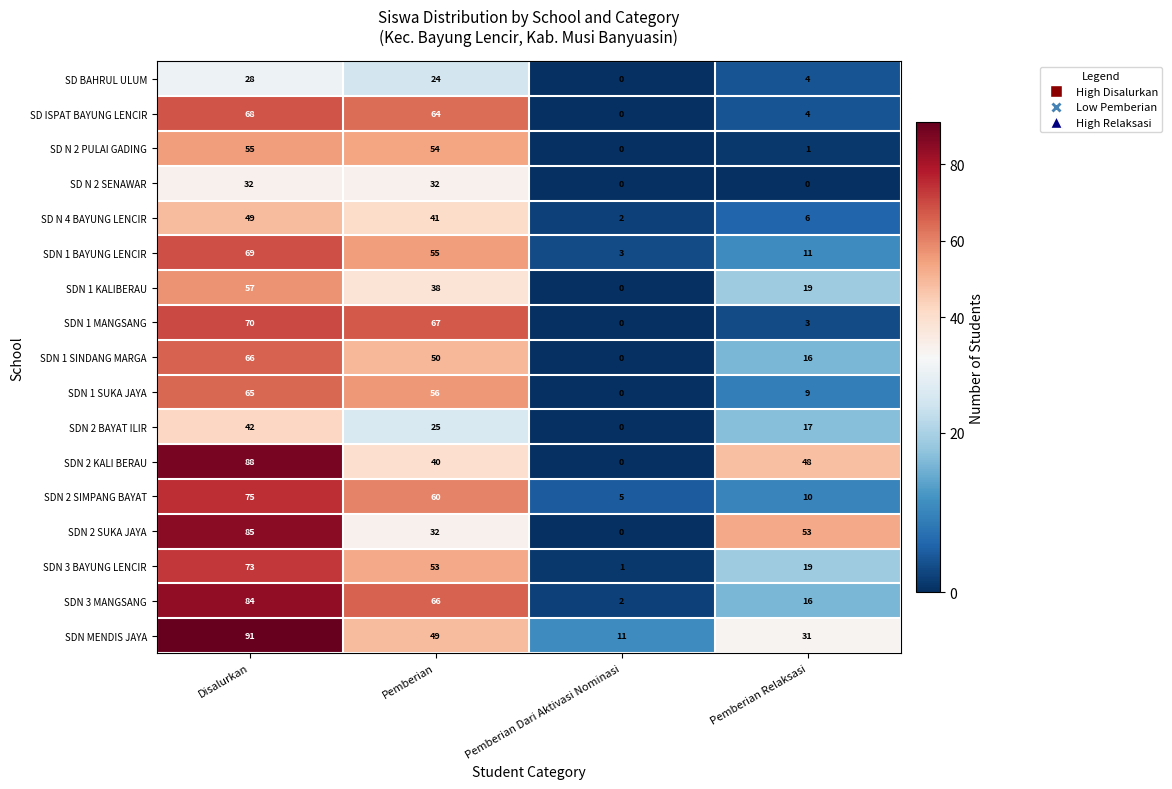

What is the total value across all series at Disalurkan?

1097